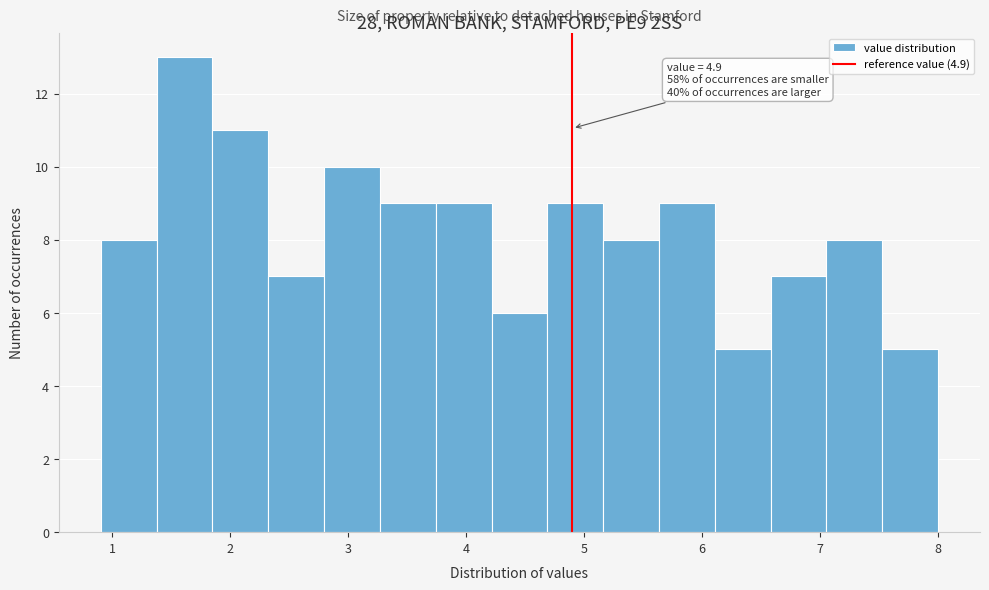

Over which range of the x-axis is the bar tallest?

1.4 to 1.8